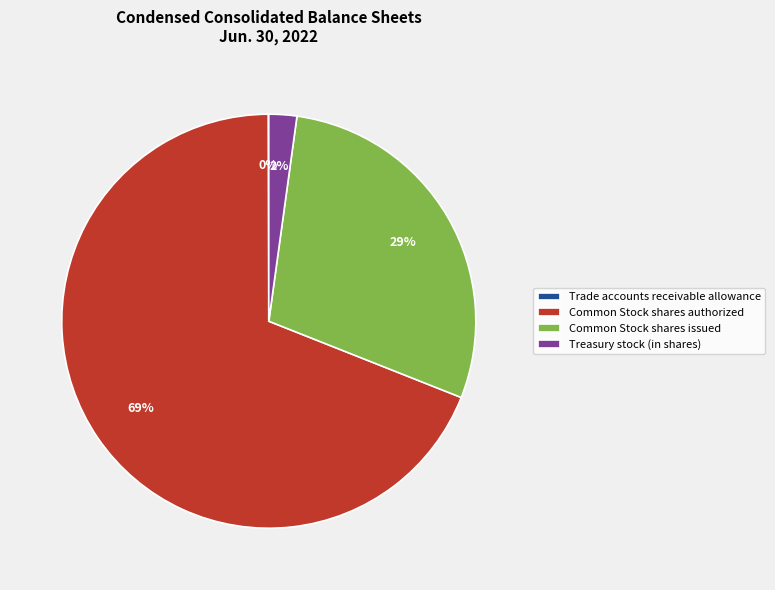

The Common Stock shares authorized slice represents 57% of the pie. True or false?

False